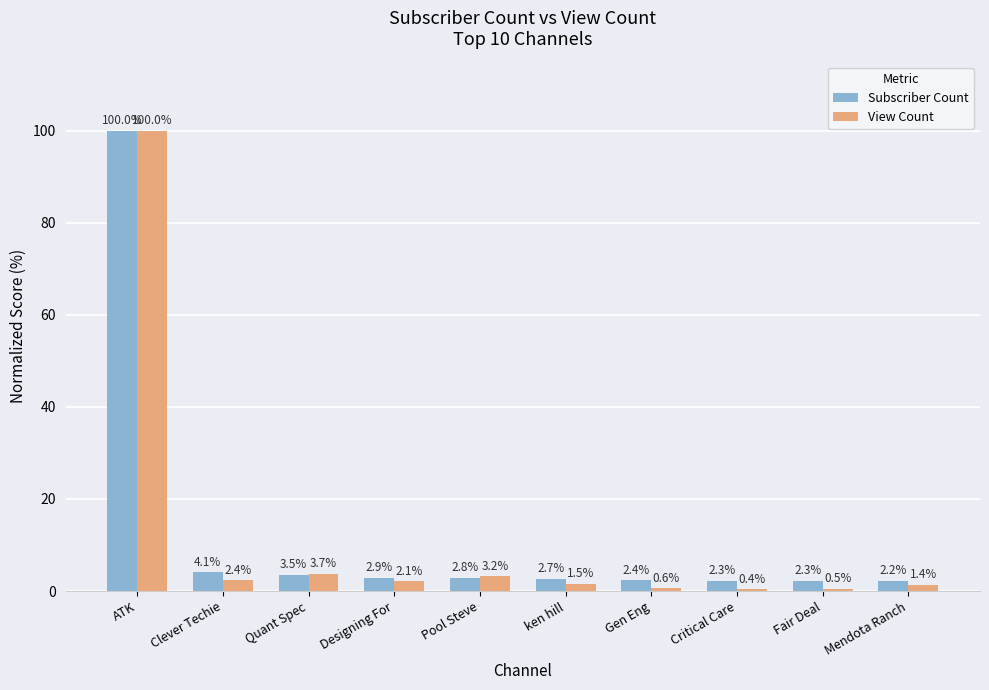

Reading right to left, what are all the values shown in this chart?

Subscriber Count: Mendota Ranch=2.2	Fair Deal=2.3	Critical Care=2.3	Gen Eng=2.4	ken hill=2.7	Pool Steve=2.8	Designing For=2.9	Quant Spec=3.5	Clever Techie=4.1	ATK=100.0
View Count: Mendota Ranch=1.4	Fair Deal=0.5	Critical Care=0.4	Gen Eng=0.6	ken hill=1.5	Pool Steve=3.2	Designing For=2.1	Quant Spec=3.7	Clever Techie=2.4	ATK=100.0